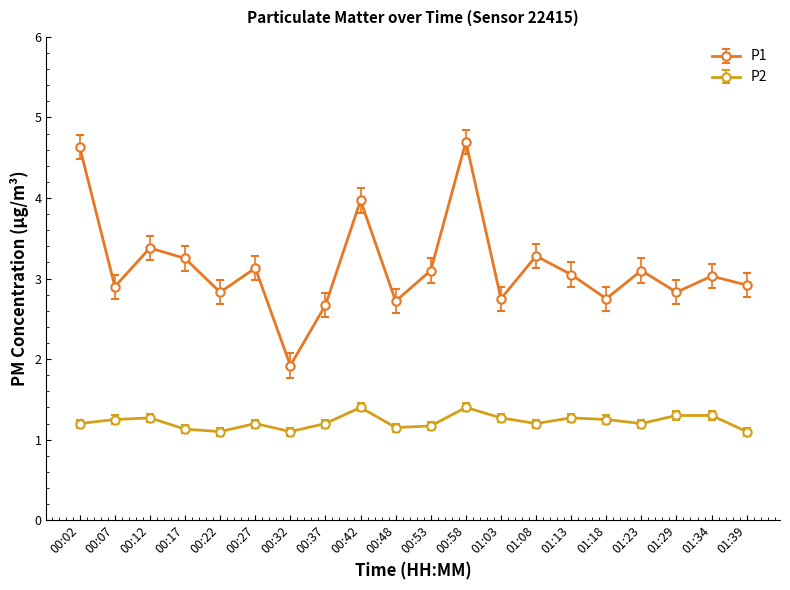

What is the difference between the maximum and second lowest values in the P1 series?

2.0